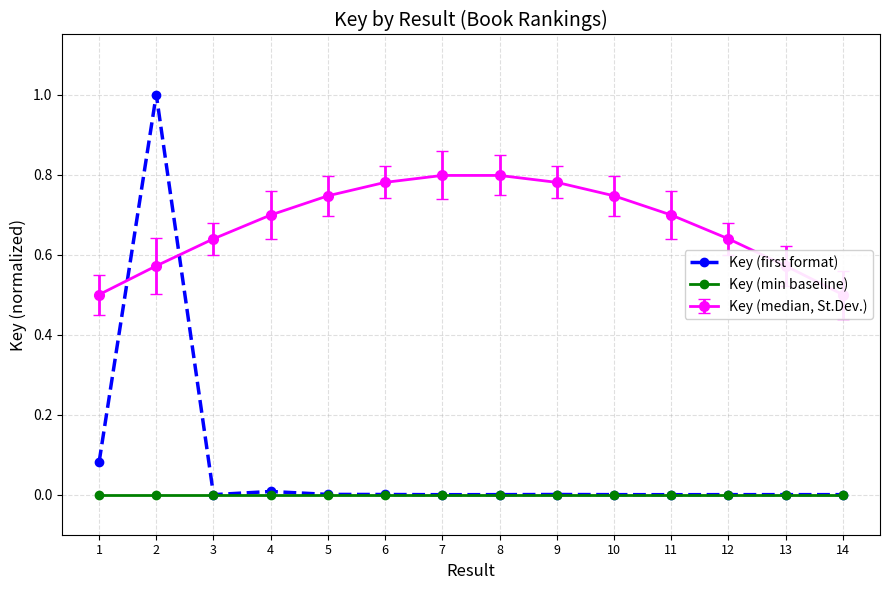

True or false: Key (first format) and Key (min baseline) cross at least once.

False